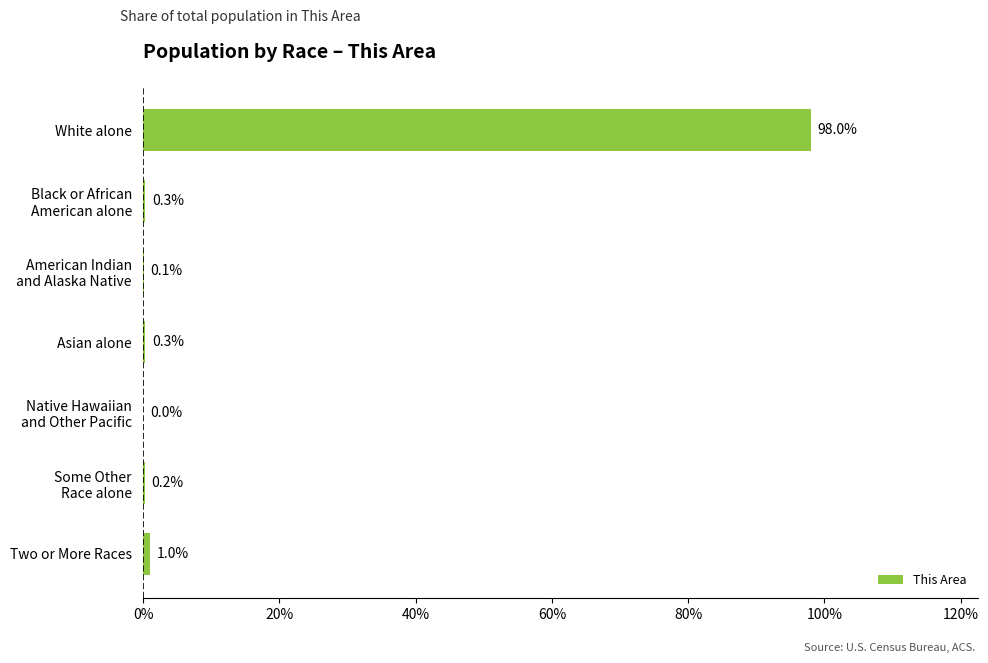

What is the sum of all values?

100.0